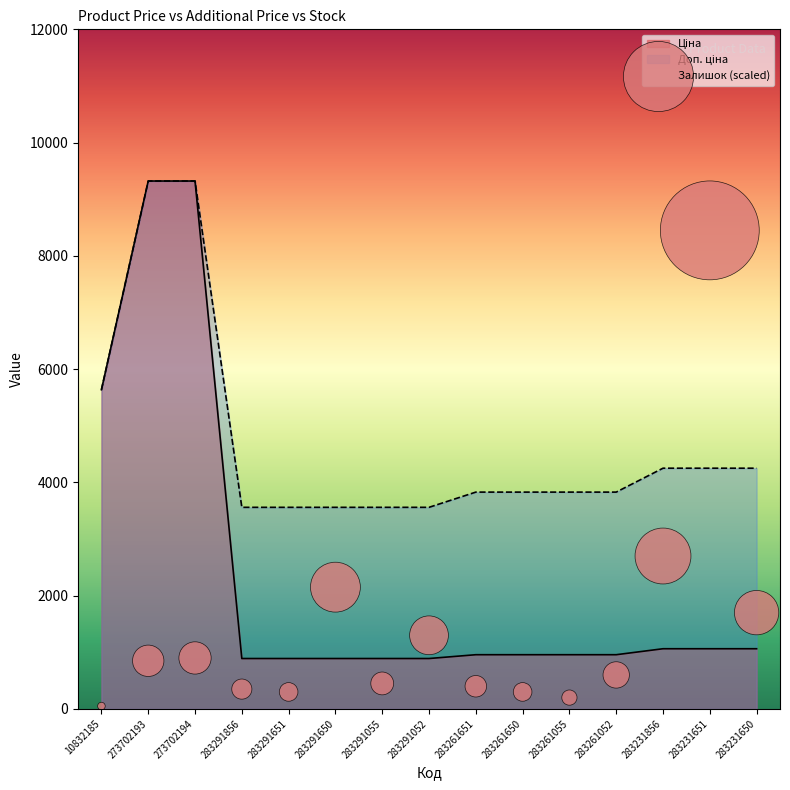

Which has a higher value, 10832185 or 283291052?

283291052